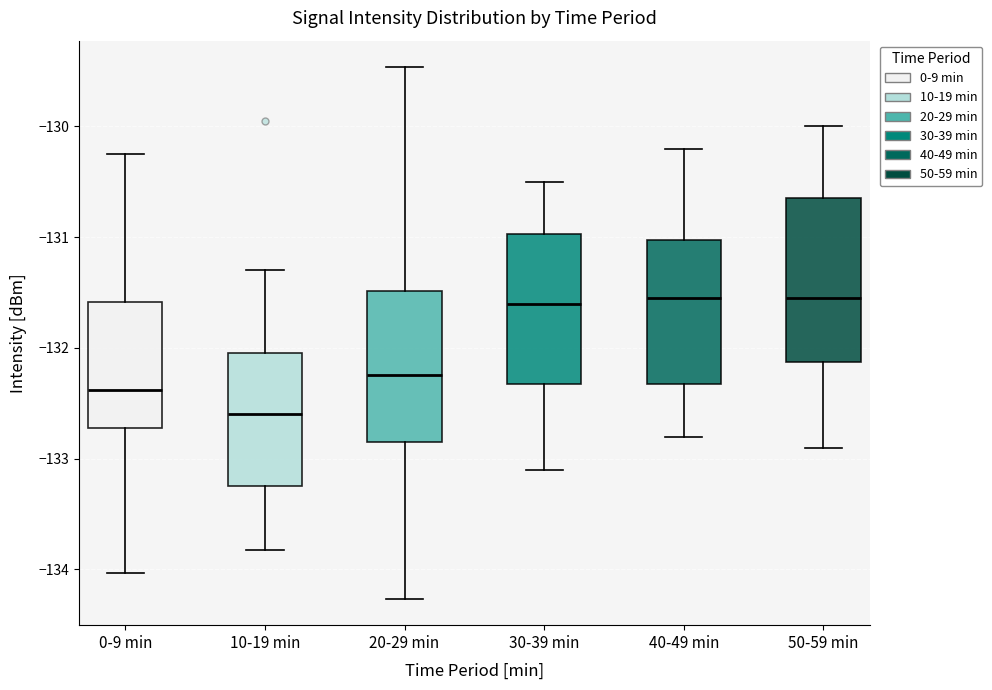

Reading left to right, read every box against the y-axis: the position of its median line, the range the box covers, and the ends of its whiskers. The values are not printed on the chart, so give them approximately, as read against the axis.

0-9 min: median -132.4, box -132.7 to -131.6, whiskers -134.0 to -130.2
10-19 min: median -132.6, box -133.2 to -132.0, whiskers -133.8 to -131.3
20-29 min: median -132.2, box -132.8 to -131.5, whiskers -134.3 to -129.5
30-39 min: median -131.6, box -132.3 to -131.0, whiskers -133.1 to -130.5
40-49 min: median -131.5, box -132.3 to -131.0, whiskers -132.8 to -130.2
50-59 min: median -131.5, box -132.1 to -130.6, whiskers -132.9 to -130.0